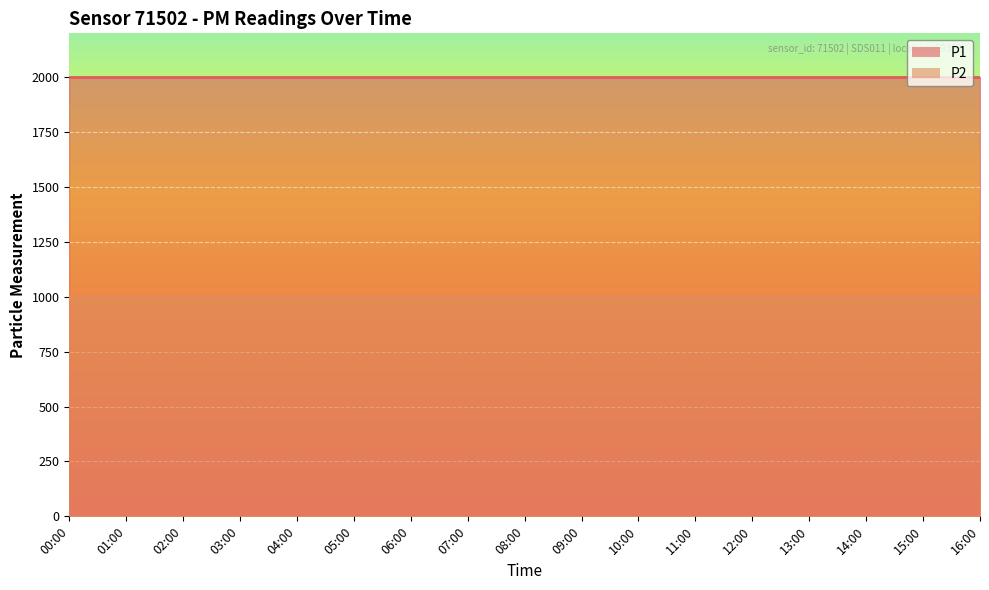

List the series in order of their overall mean, lowest first.

P2, P1